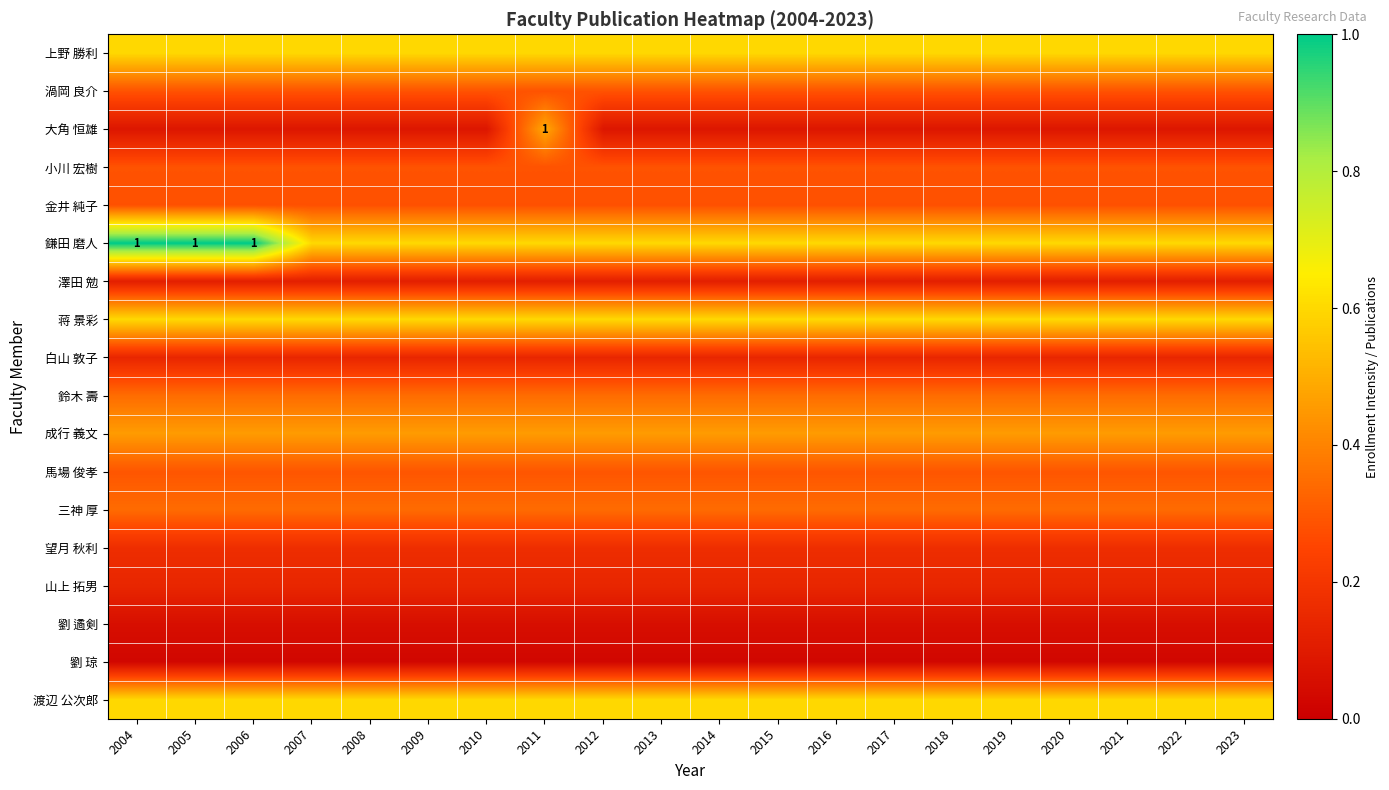

Which series has the largest range (max minus min)?

大角 恒雄